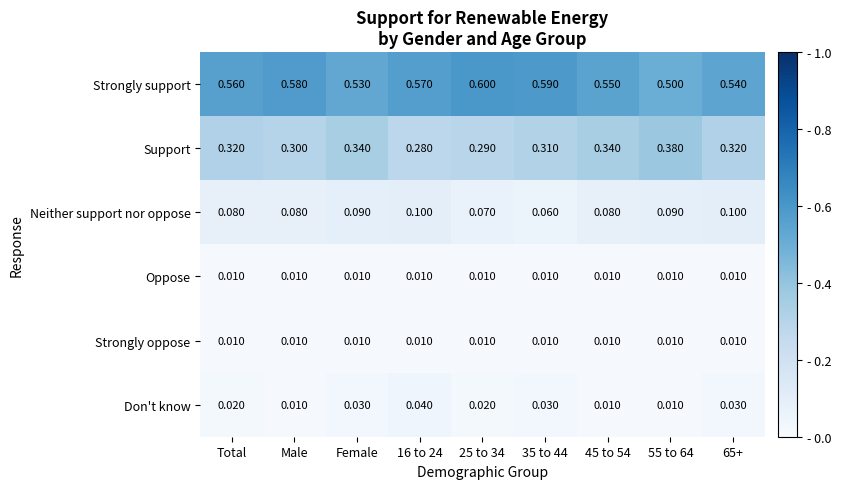

Which series has the largest total across all categories?

Strongly support